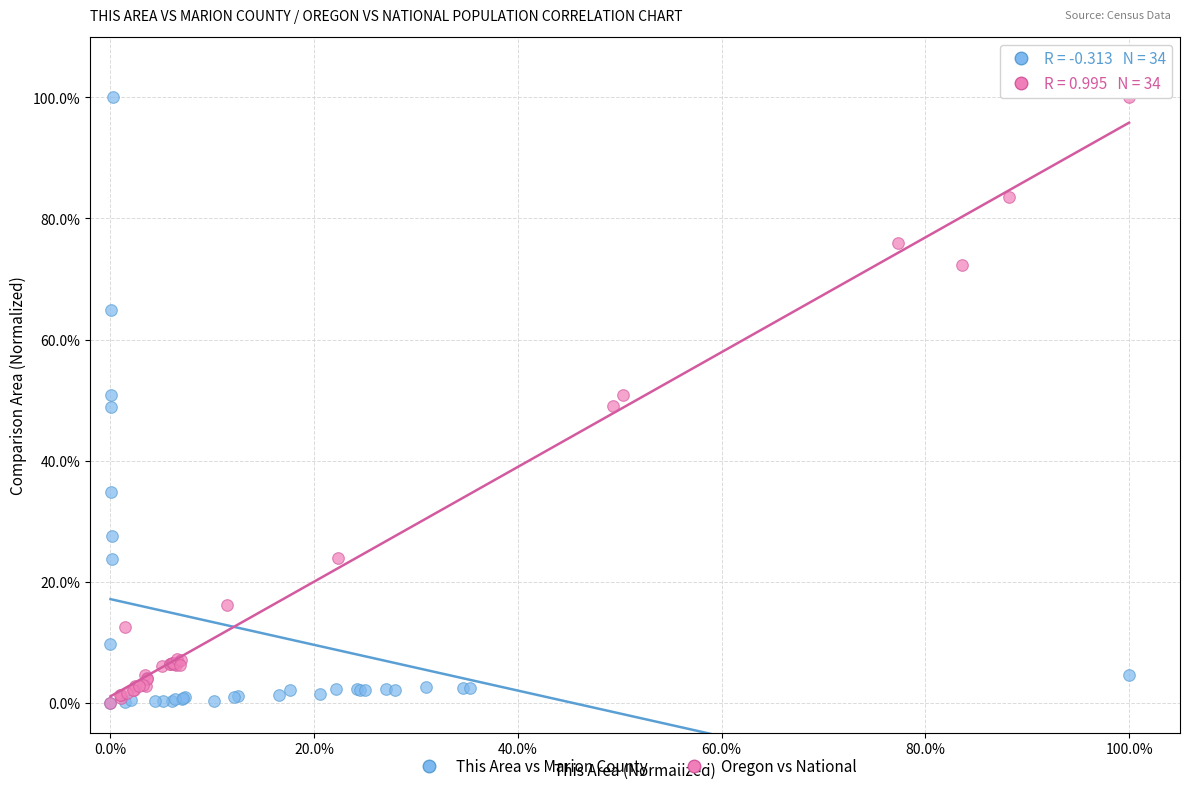

What are all the series names shown in the legend?

This Area vs Marion County, Oregon vs National